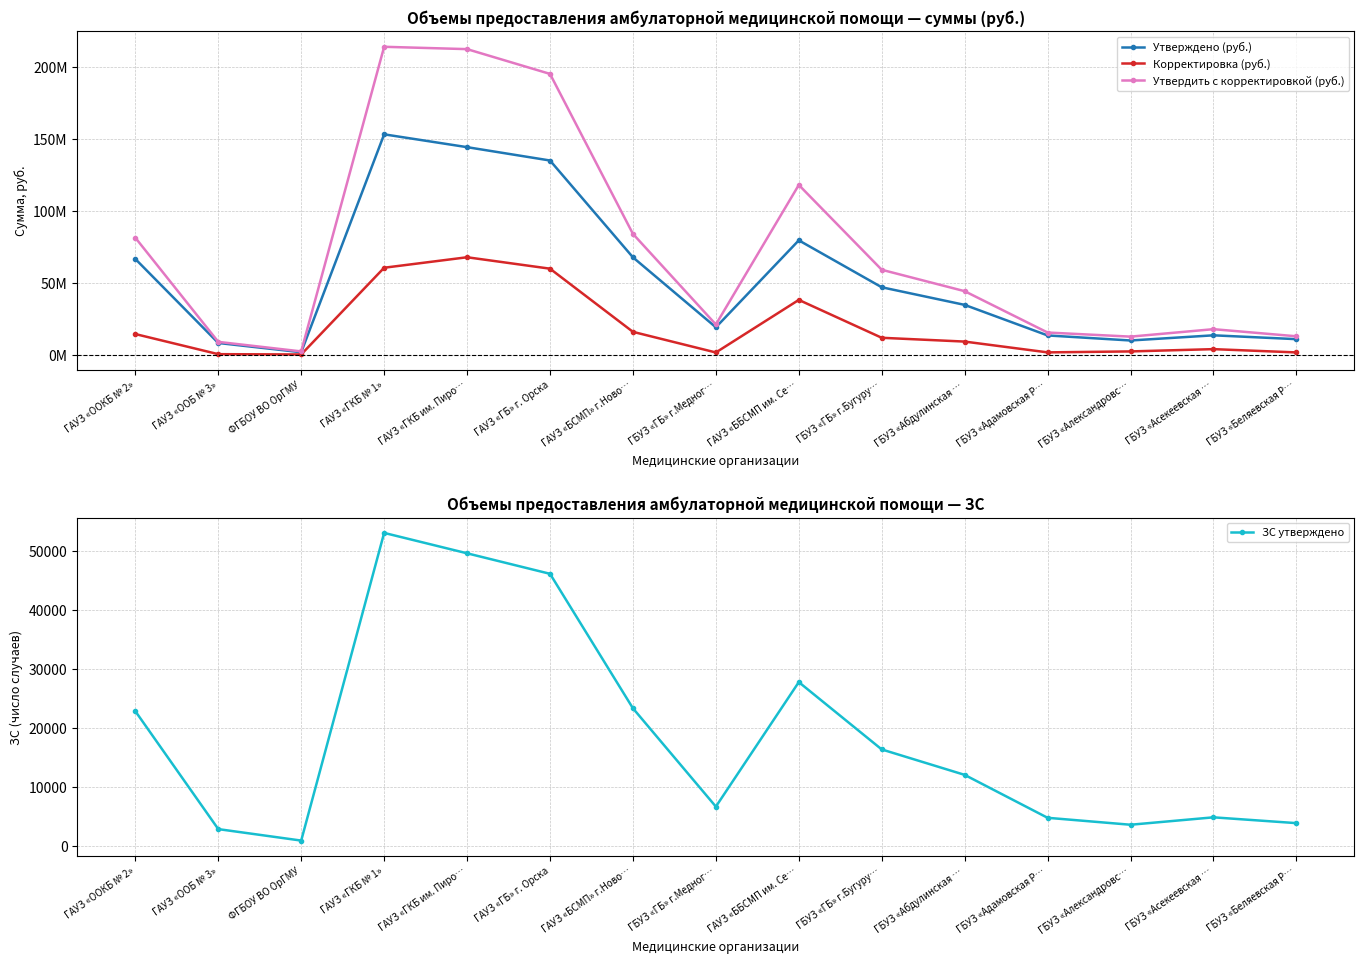

Is this an area chart (filled region under the line)?

No